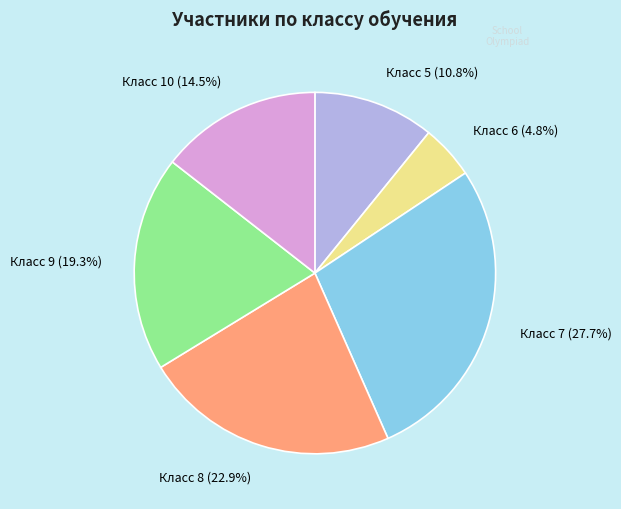

Does any single category account for the majority?

No